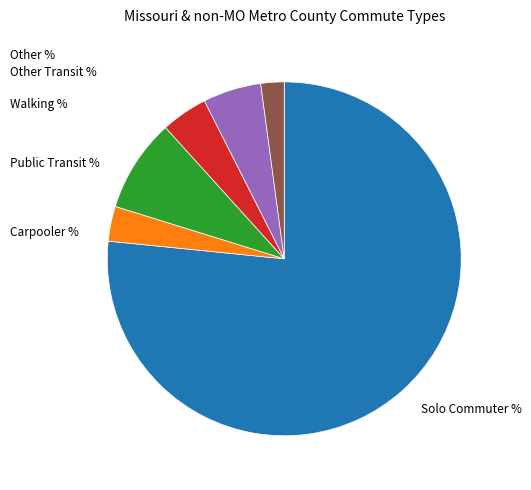

Is there a majority slice in this chart?

Yes